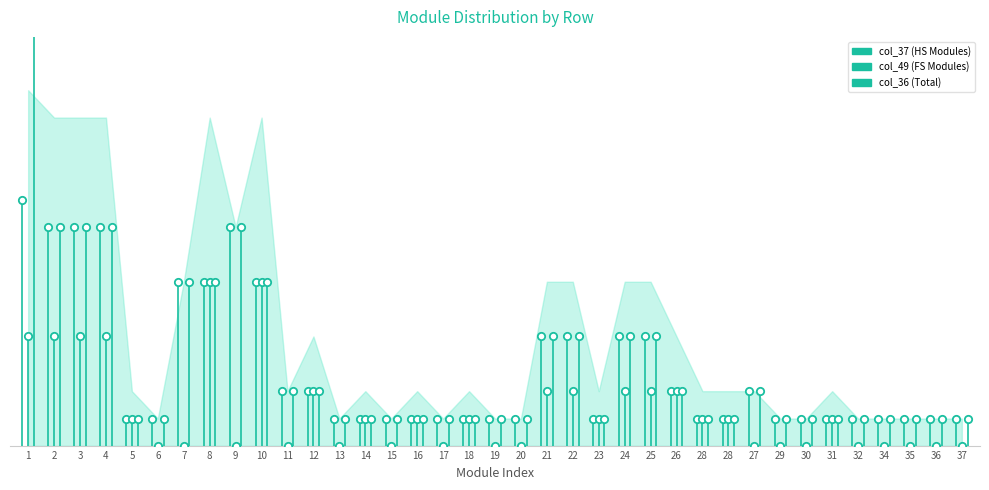

Which series contains the highest Y value?

col_36 (Total)